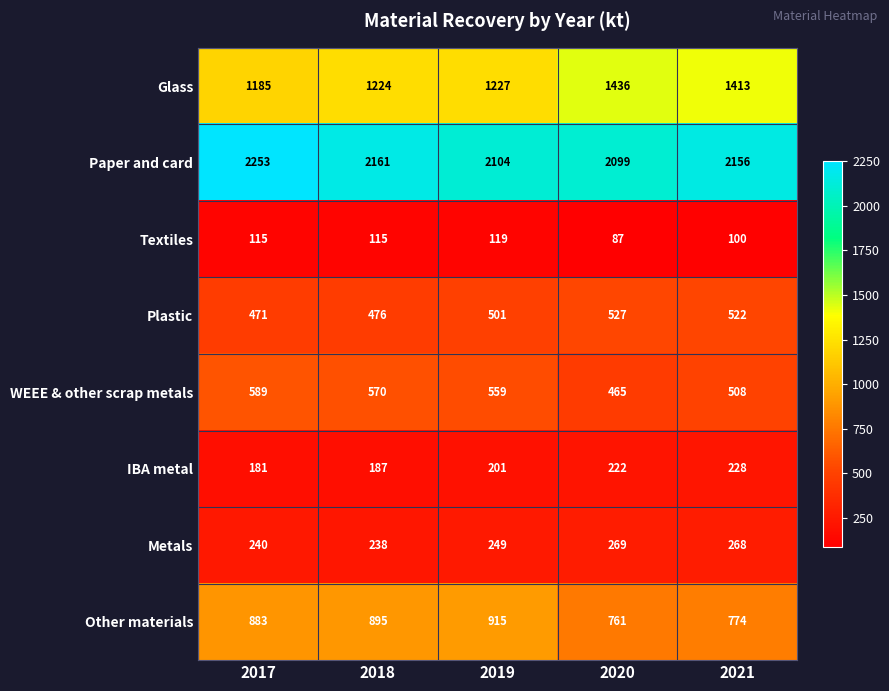

What is the greatest value displayed?

2253